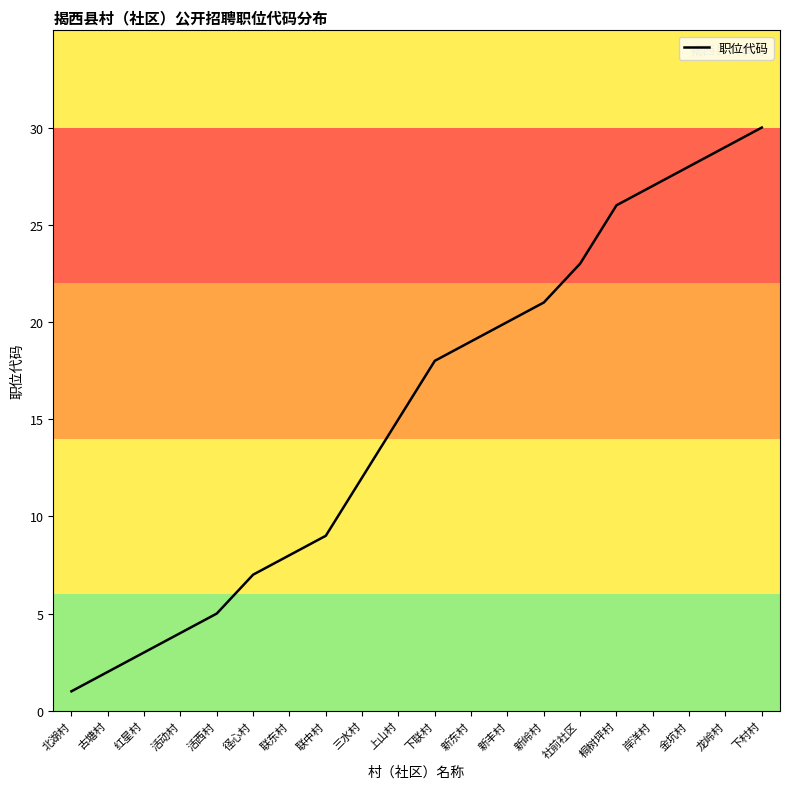

Rank the categories by value from highest to lowest.

下村村, 龙岭村, 金坑村, 岸洋村, 桐树坪村, 社前社区, 新岭村, 新丰村, 新东村, 下联村, 上山村, 三水村, 联中村, 联东村, 径心村, 活西村, 活动村, 红星村, 古塘村, 北湖村